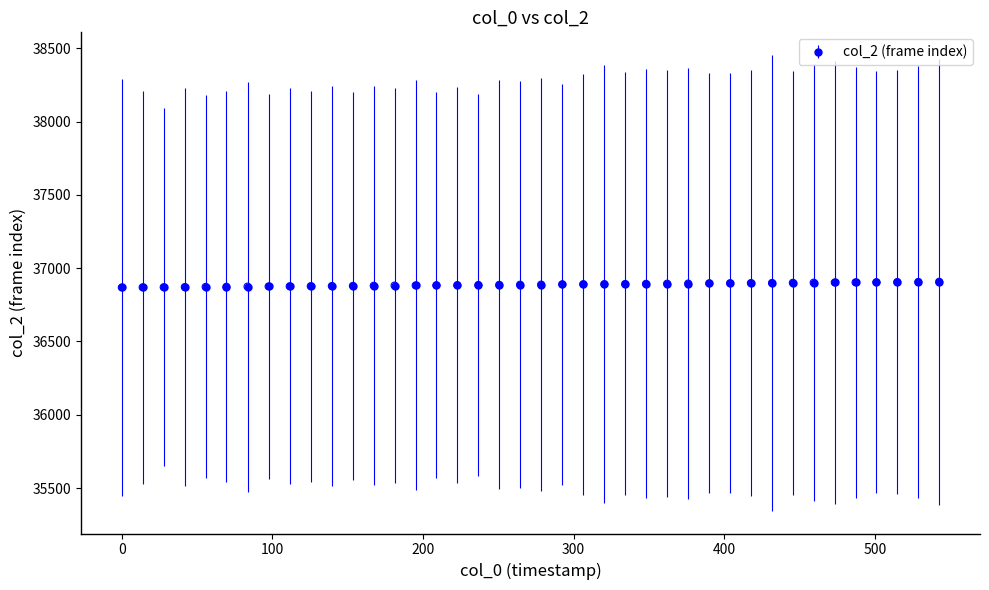

What is the value of the 31st point from the left?

36898